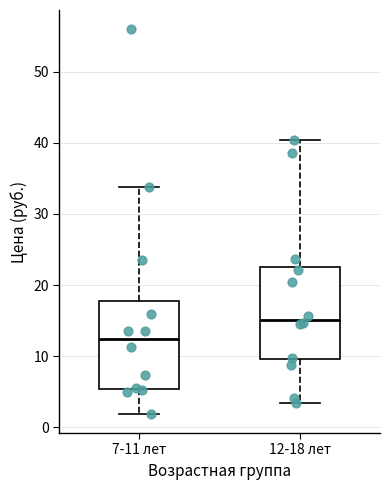

Which box has the lowest median line?

7-11 лет